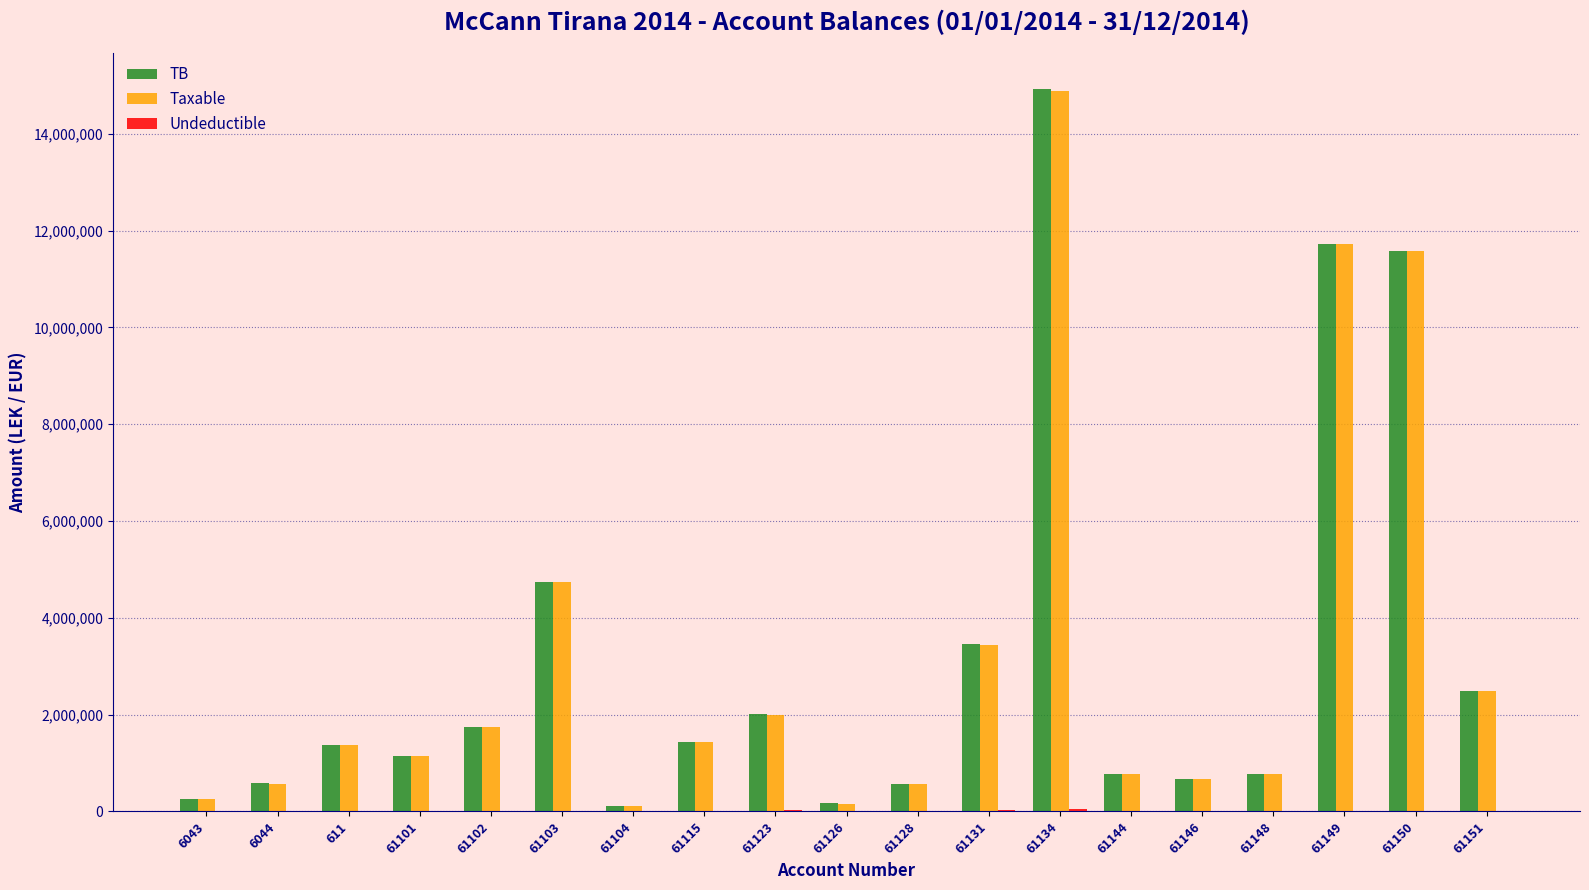

What is the maximum value for Taxable?

14887859.8